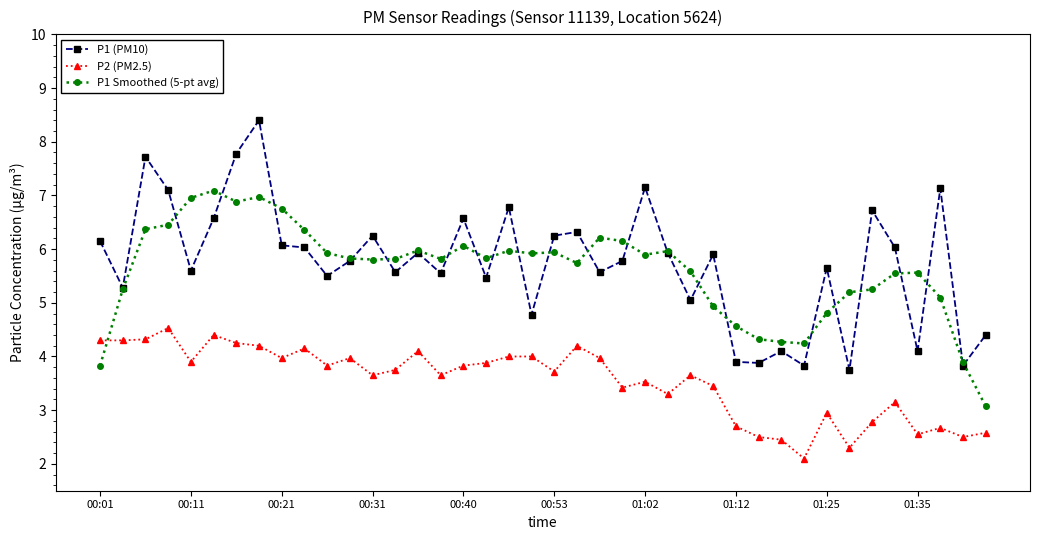

Which series has the widest spread of values?

P1 (PM10)